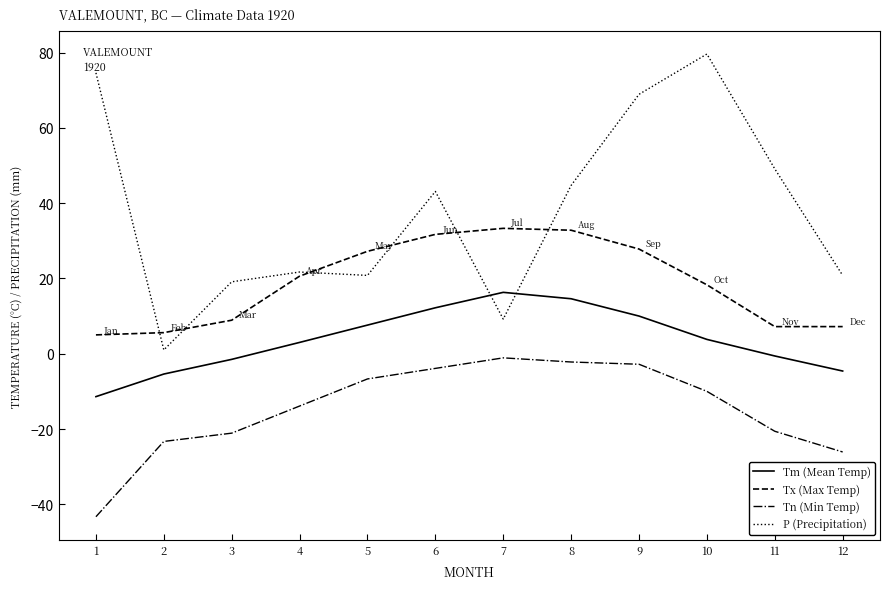

What is the maximum value for Tm (Mean Temp)?

16.3